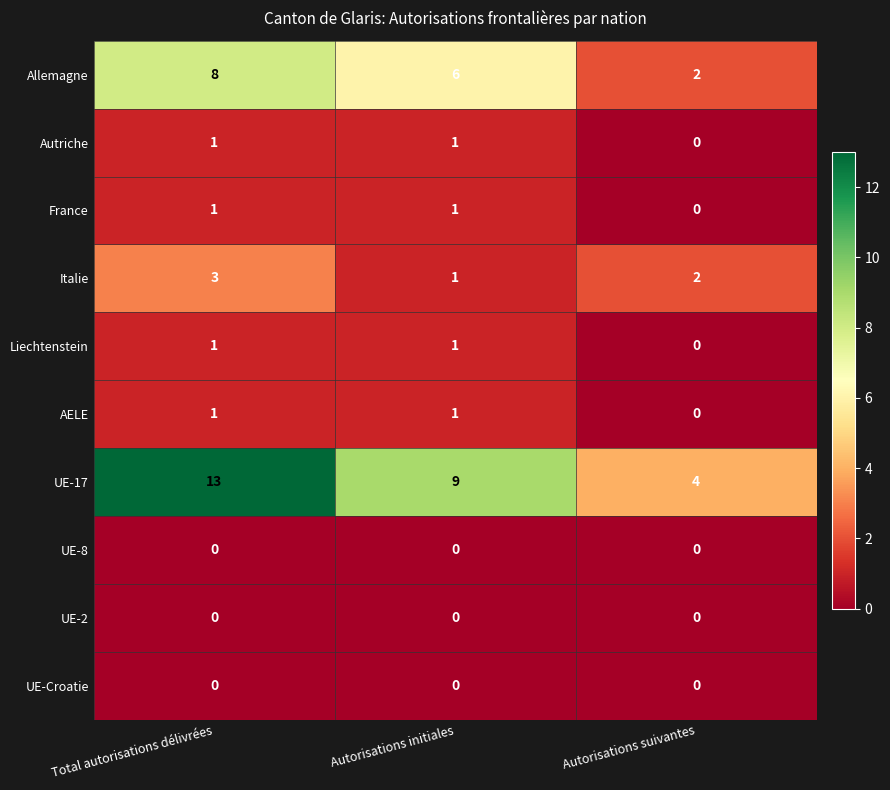

The Allemagne series shows 6 at Autorisations initiales. True or false?

True